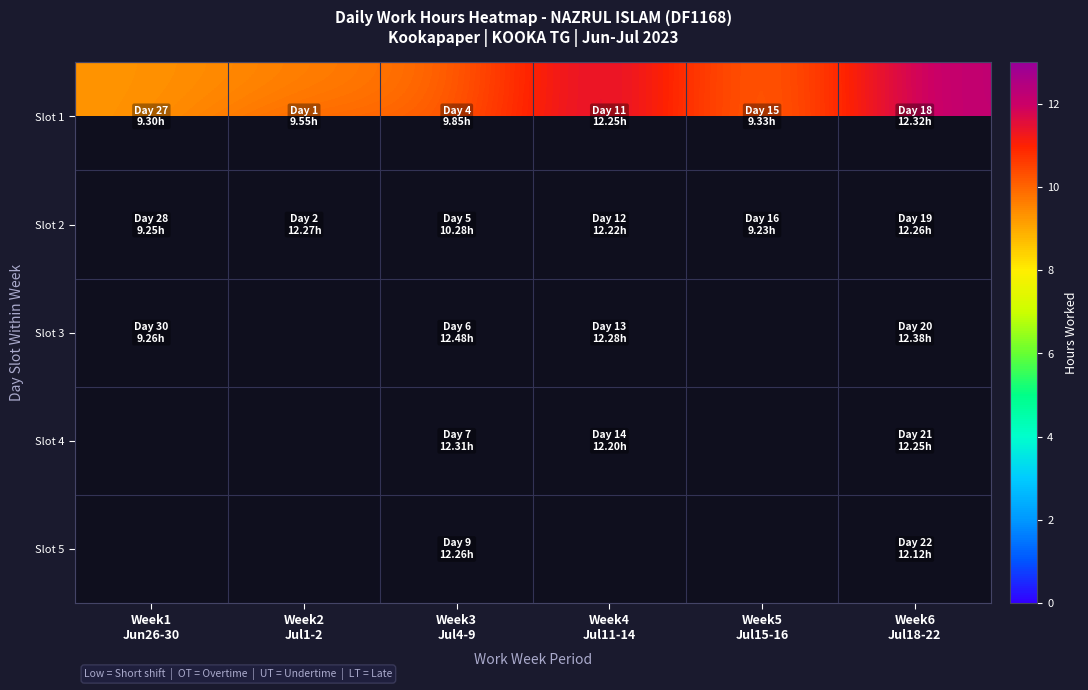

Between Week1 Jun26-30 and Week5 Jul15-16, which series saw the biggest shift?

Slot 1